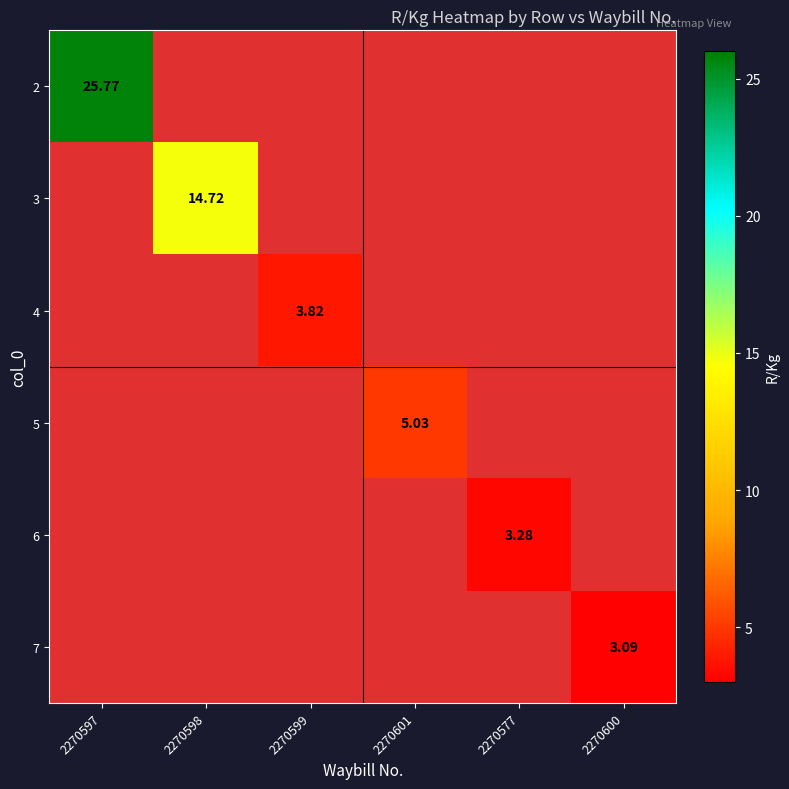

Count the number of categories in the chart.

6